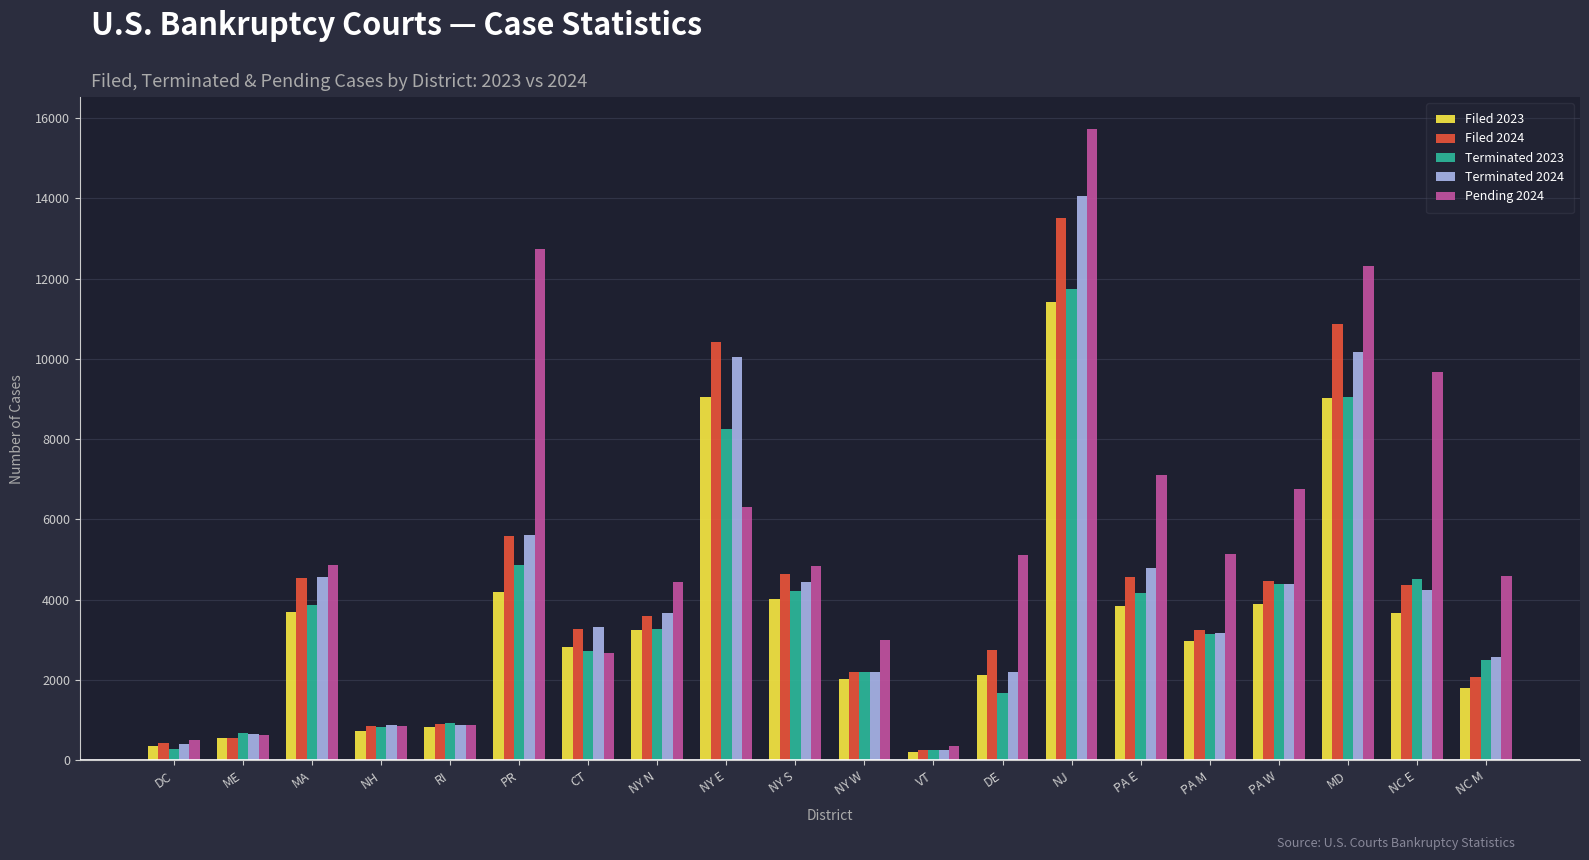

What is the value of the Pending 2024 bar at the 17th from the left?

6771